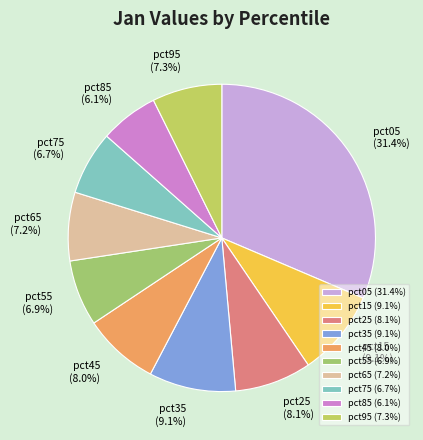

Which slice is the smallest?

pct85